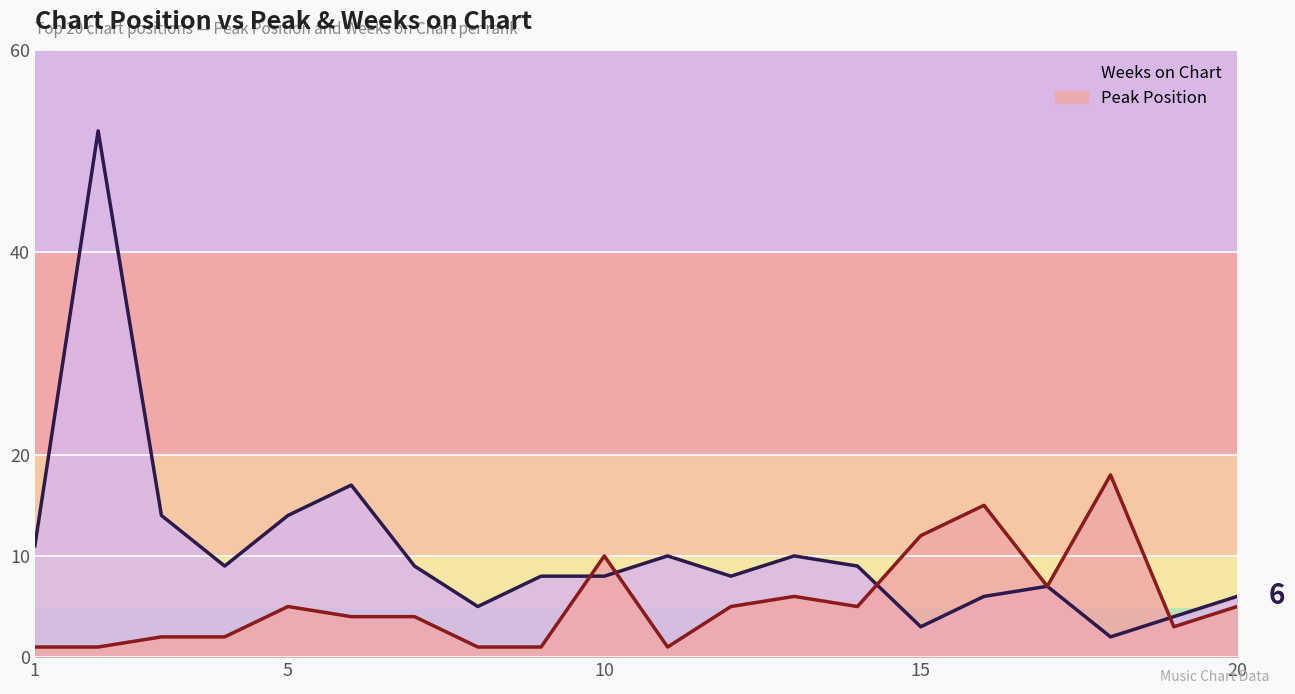

How many lines are shown in the chart?

2